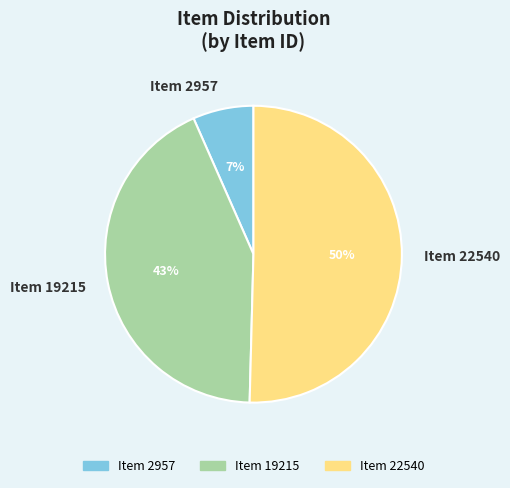

To the nearest percent, what is the average slice percentage?

33%